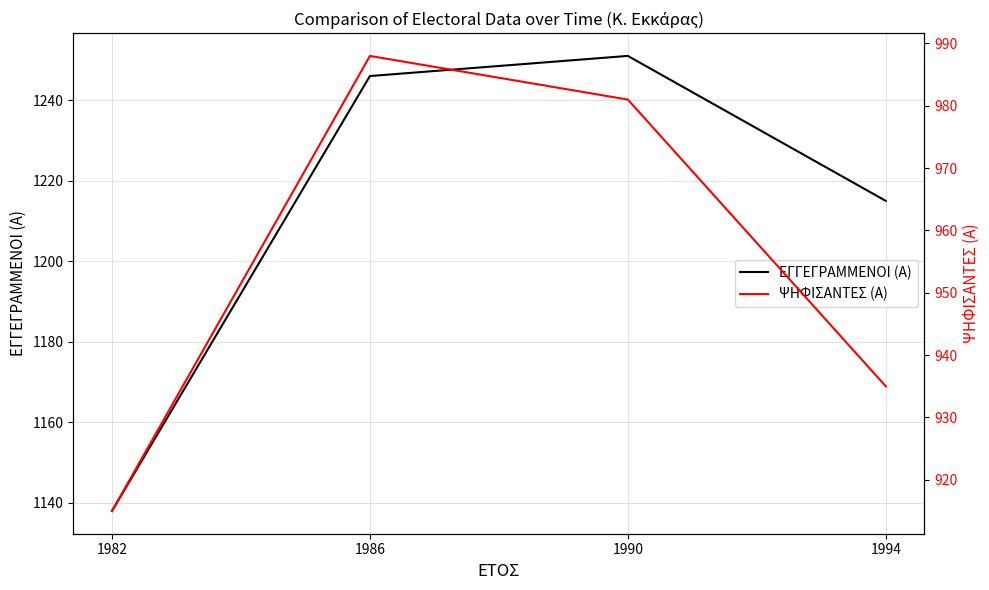

What is the minimum value shown in the chart?

915